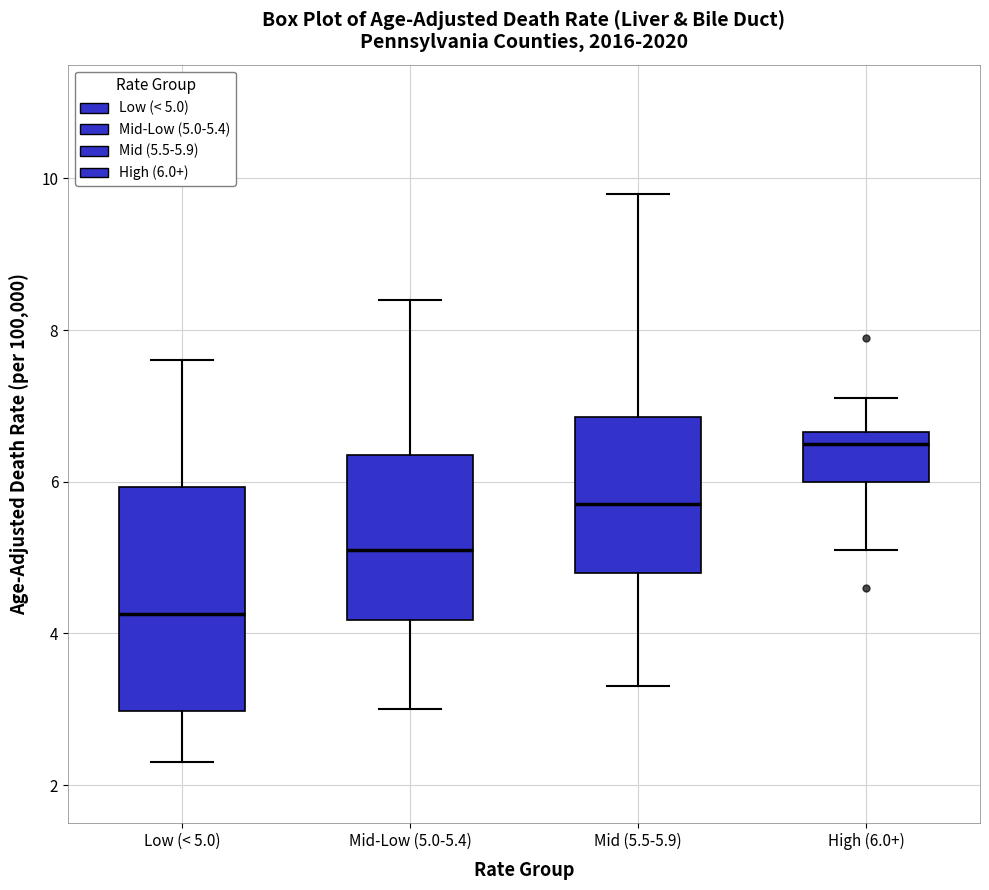

Where is the lower edge of the box for Mid (5.5-5.9) on the y-axis? The values are not printed on the chart, so give them approximately, as read against the axis.

4.8